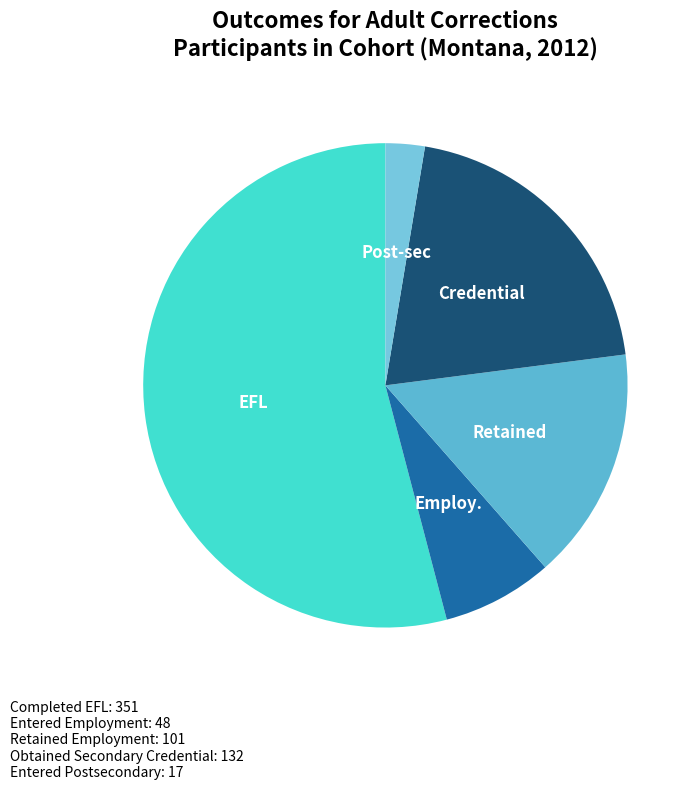

Count the number of slices in the pie.

5